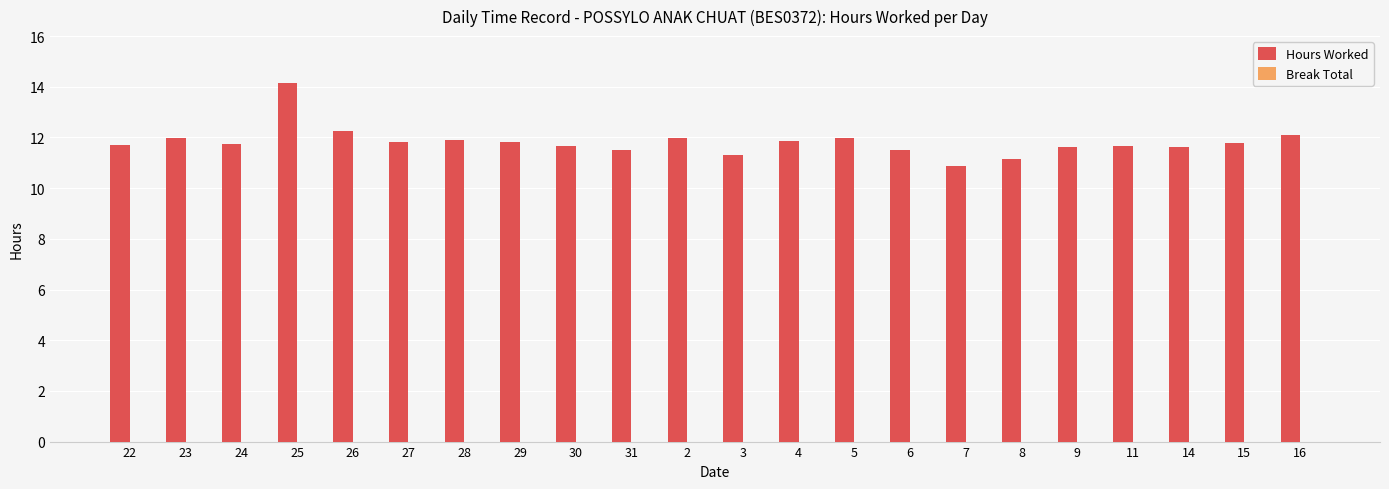

What is the minimum value shown in the chart?

10.9